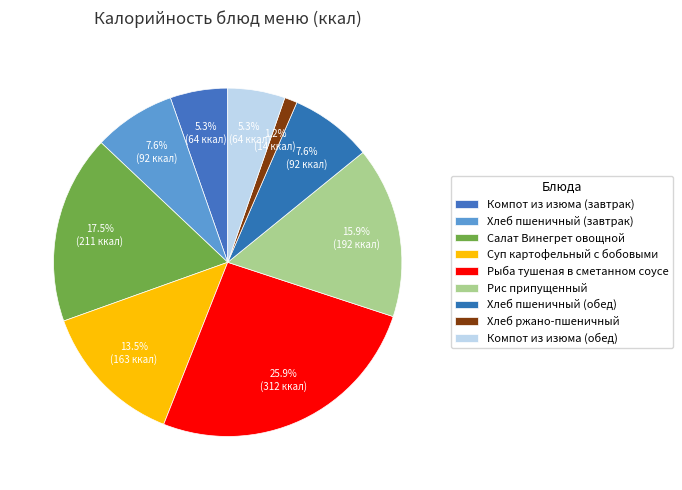

Which has a higher value, Суп картофельный с бобовыми or Салат Винегрет овощной?

Салат Винегрет овощной